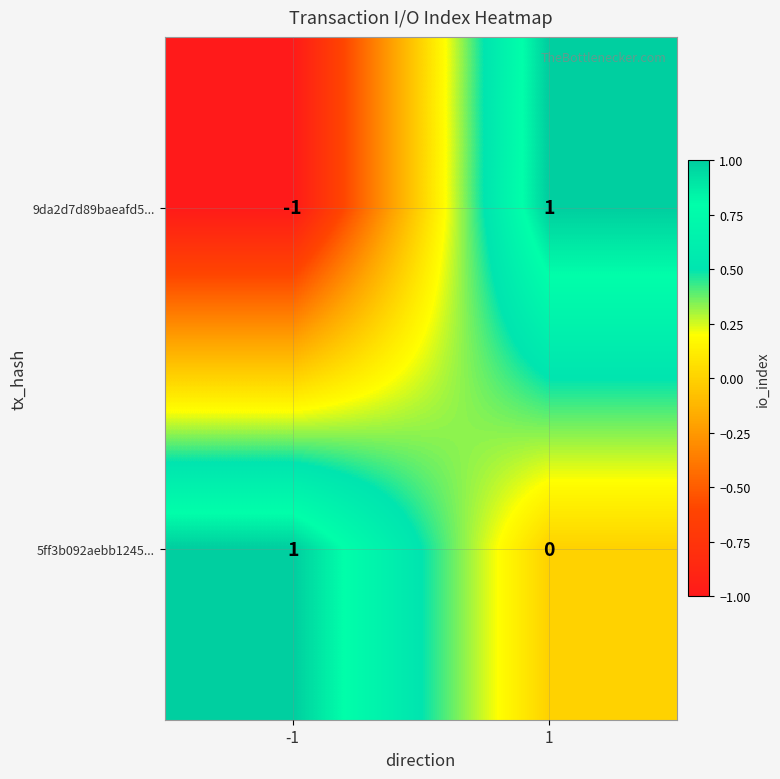

True or false: 5ff3b092aebb1245... has a value of 0 at 1.

True